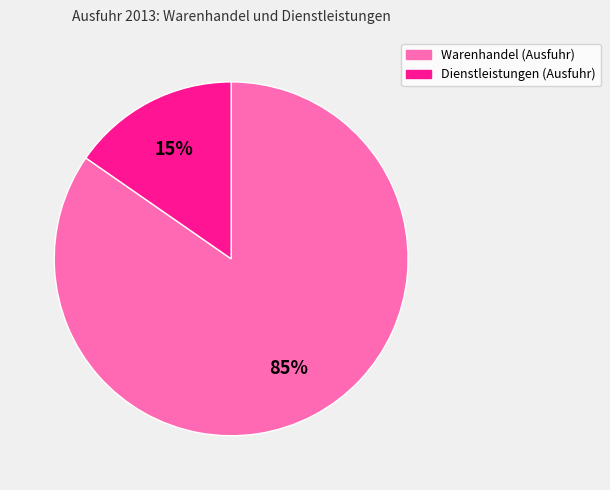

To the nearest percent, what is the average slice percentage?

50%